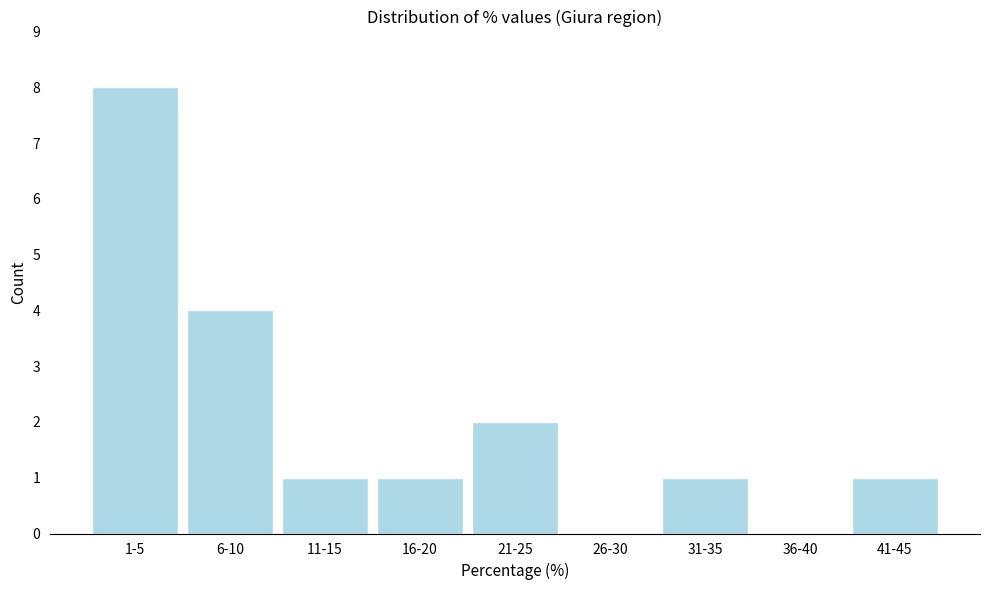

Reading left to right, what are all the values shown in this chart?

1-5=8	6-10=4	11-15=1	16-20=1	21-25=2	26-30=0	31-35=1	36-40=0	41-45=1